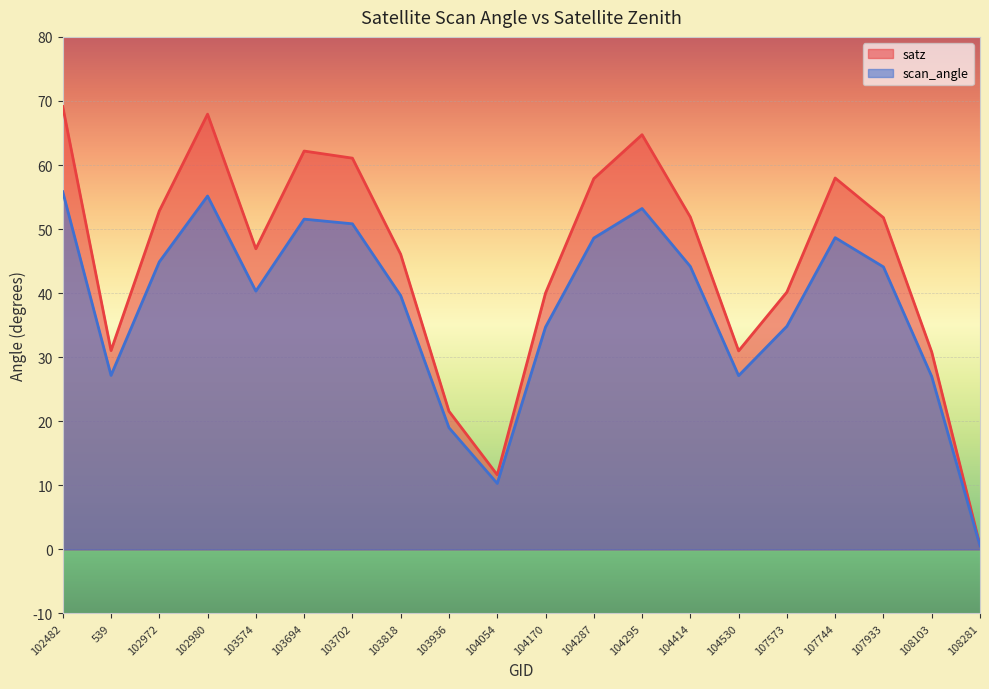

True or false: scan_angle and satz intersect in this chart.

False